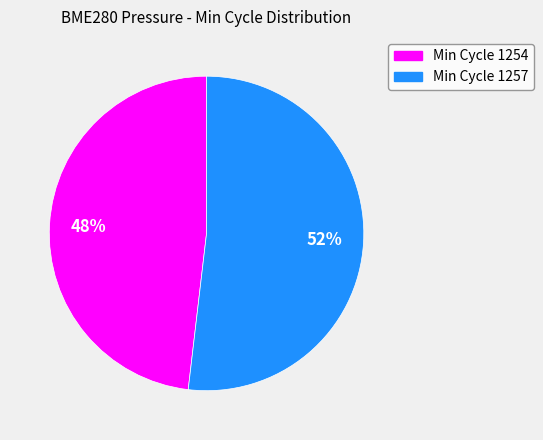

Does any single category account for the majority?

Yes